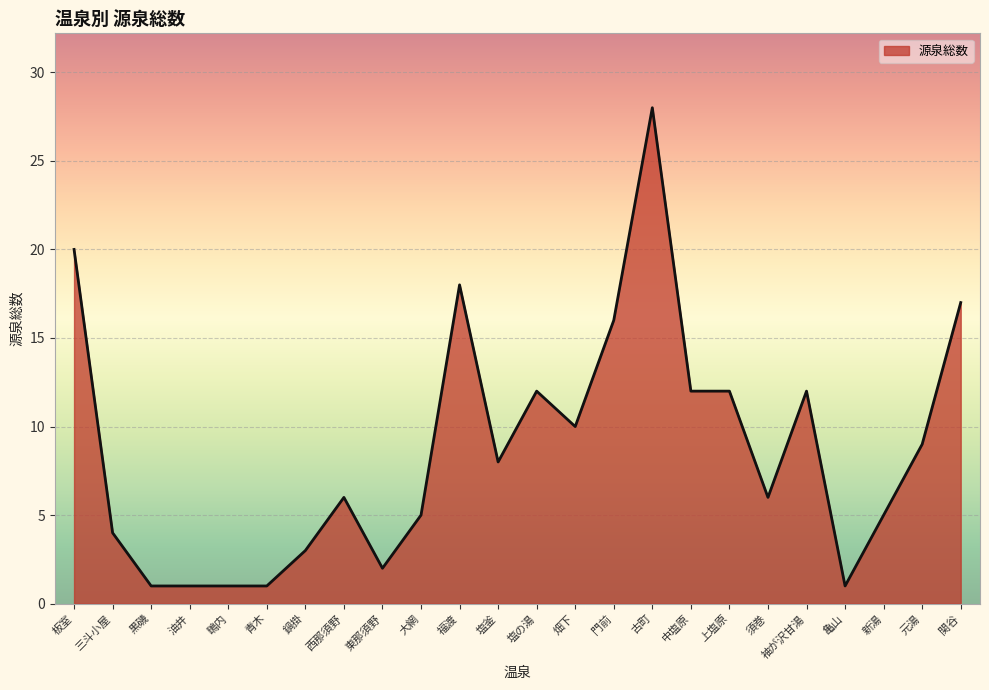

Reading right to left, what are all the values shown in this chart?

関谷=17	元湯=9	新湯=5	亀山=1	袖が沢甘湯=12	須巻=6	上塩原=12	中塩原=12	古町=28	門前=16	畑下=10	塩の湯=12	塩釜=8	福渡=18	大網=5	東那須野=2	西那須野=6	鍋掛=3	青木=1	鴫内=1	油井=1	黒磯=1	三斗小屋=4	板室=20